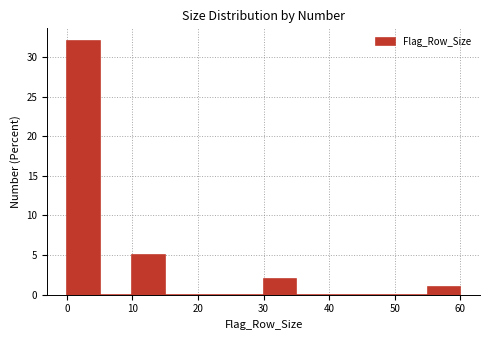

How tall is the bar that spans 30 to 35 on the x-axis? The values are not printed on the chart, so give them approximately, as read against the axis.

2